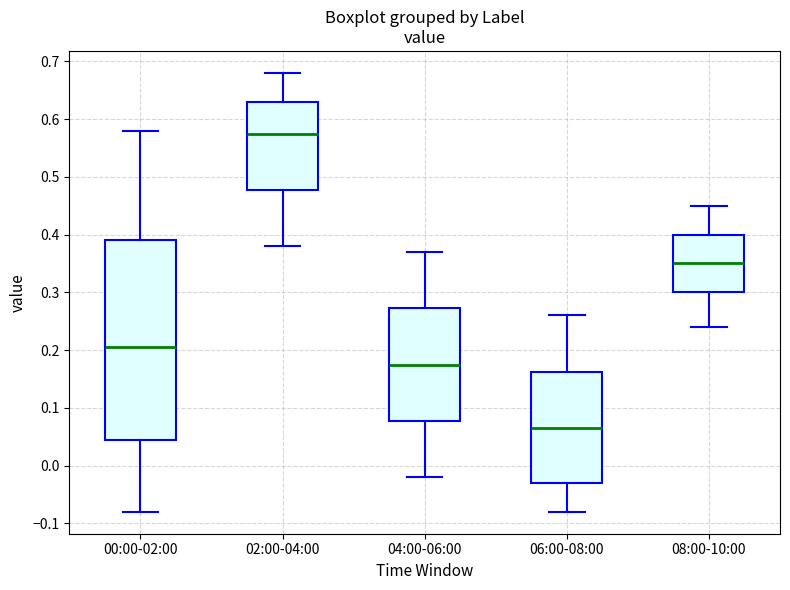

Comparing the boxes themselves (not the whiskers), which one is the tallest?

00:00-02:00